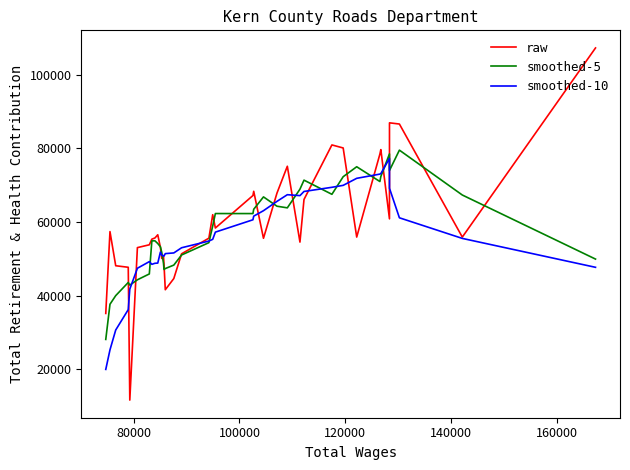

How many values in the smoothed-5 series are below 54927?

18